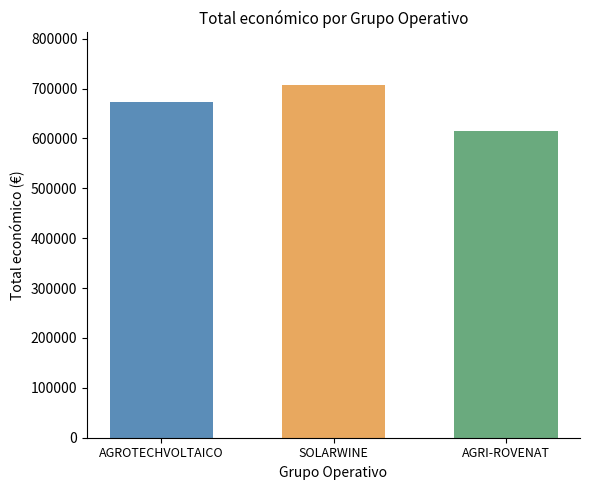

What is the smallest value displayed?

615375